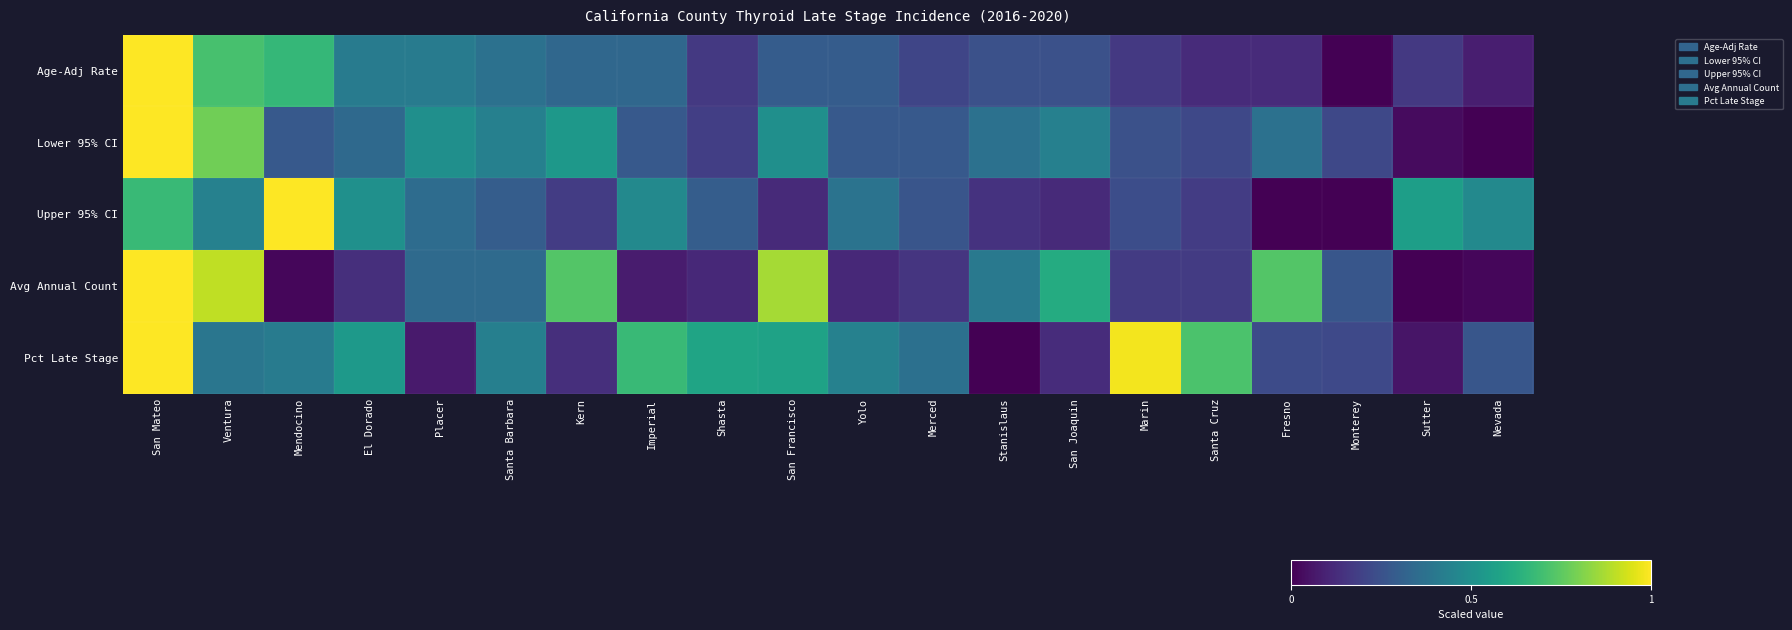

Which series has the largest range (max minus min)?

Age-Adj Rate